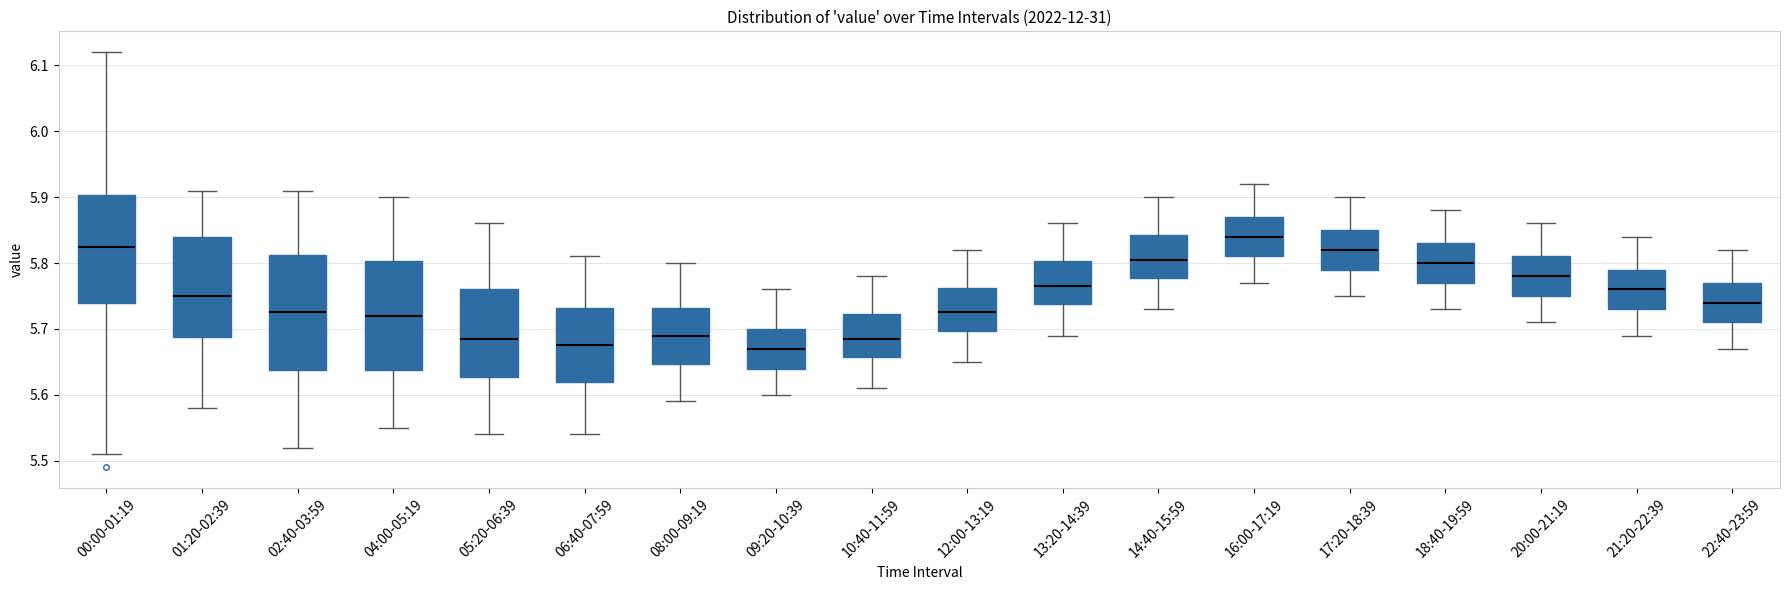

Which box's median line is the highest?

16:00-17:19